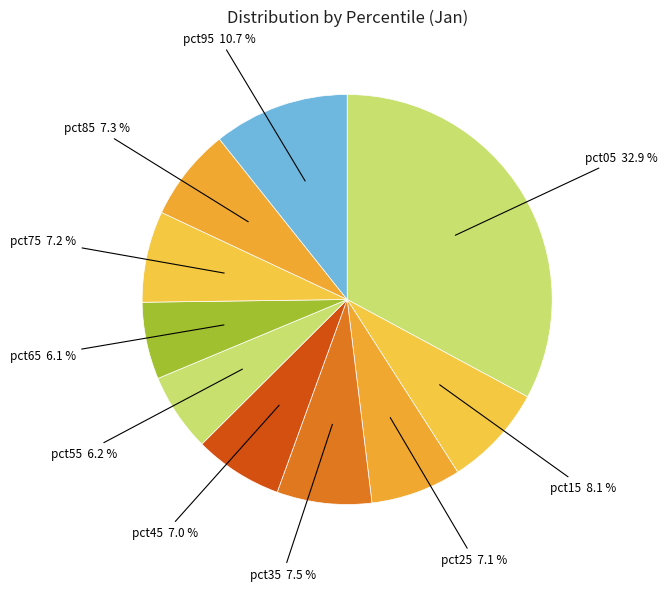

True or false: pct25 accounts for 7% of the total.

True